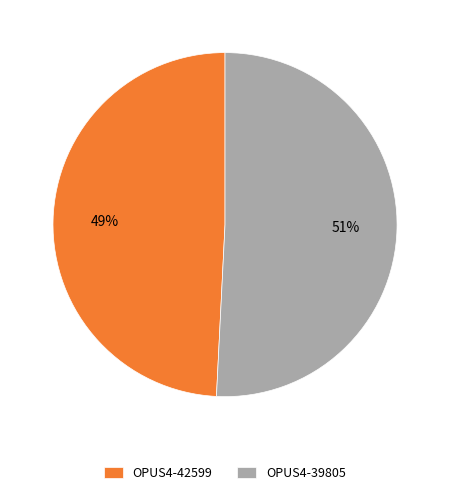

Which slice represents more than half of the pie?

OPUS4-39805